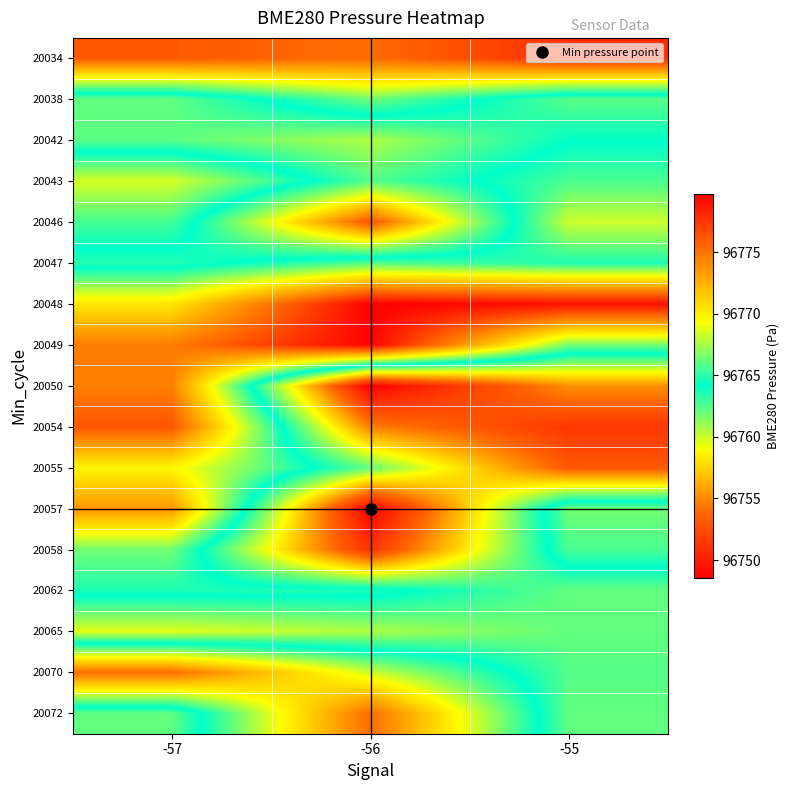

Reading left to right, list all the values displayed in this chart.

20034: -57=96776.1	-56=96775.3	-55=96777.9
20038: -57=96762.2	-56=96766.4	-55=96762.3
20042: -57=96762.3	-56=96760.6	-55=96764.1
20043: -57=96768.5	-56=96762.4	-55=96765.7
20046: -57=96765.6	-56=96753.1	-55=96768.3
20047: -57=96763.4	-56=96765.8	-55=96764.8
20048: -57=96770.3	-56=96779.8	-55=96779.0
20049: -57=96774.6	-56=96779.6	-55=96766.5
20050: -57=96774.5	-56=96748.6	-55=96755.3
20054: -57=96776.2	-56=96754.7	-55=96751.4
20055: -57=96769.6	-56=96762.2	-55=96753.1
20057: -57=96773.6	-56=96748.6	-55=96766.4
20058: -57=96766.4	-56=96751.2	-55=96765.7
20062: -57=96764.8	-56=96764.8	-55=96762.2
20065: -57=96759.6	-56=96760.6	-55=96762.2
20070: -57=96775.3	-56=96768.3	-55=96762.4
20072: -57=96762.2	-56=96775.3	-55=96762.2